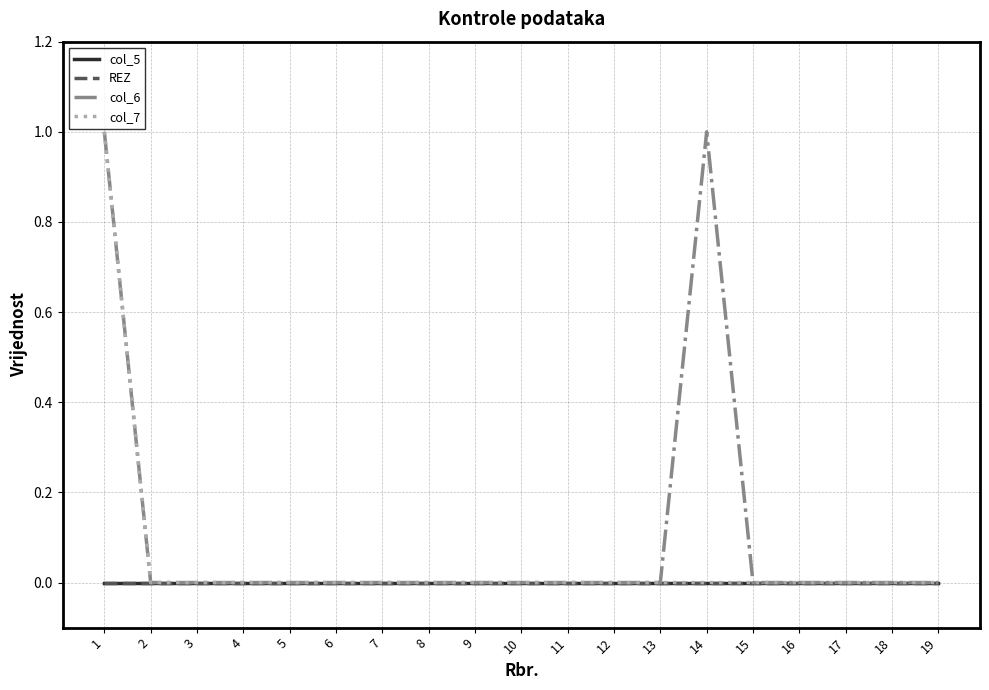

Does the chart have visible grid lines?

Yes